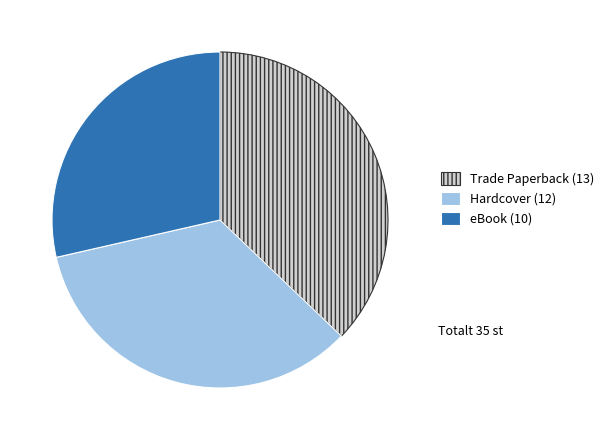

True or false: Trade Paperback accounts for 37% of the total.

True